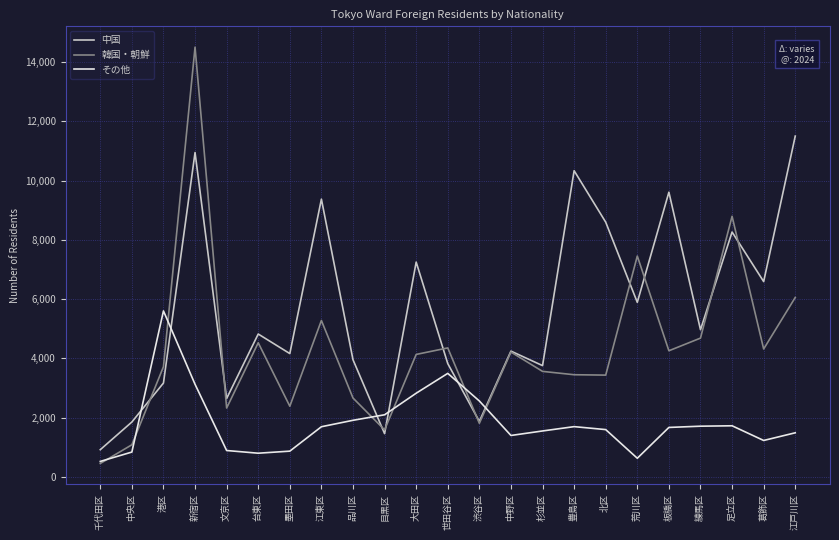

What is the sum of the 韓国・朝鮮 values at 港区 and 葛飾区?

8031